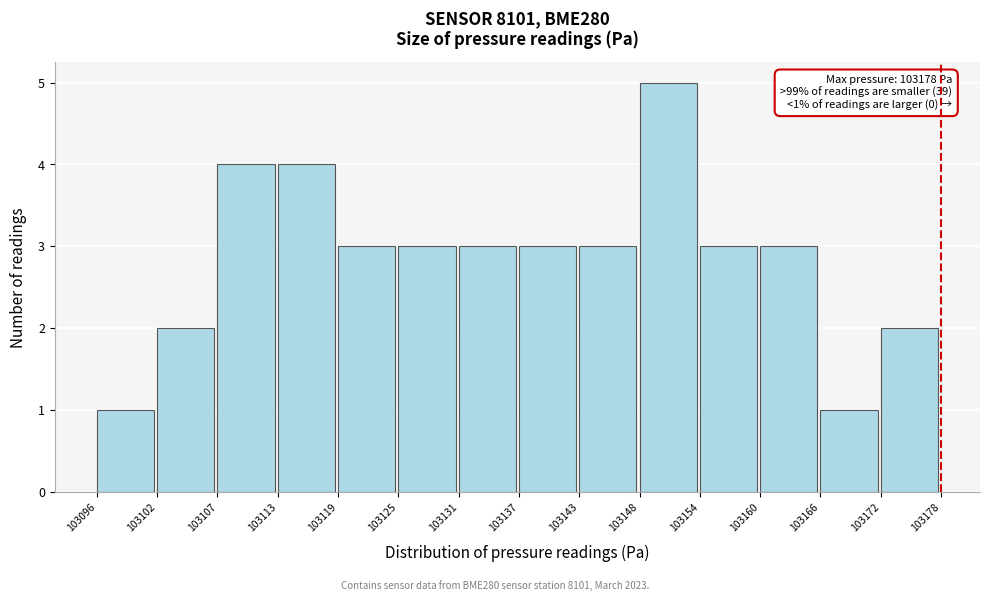

Which range on the x-axis has the tallest bar?

103148 to 103154